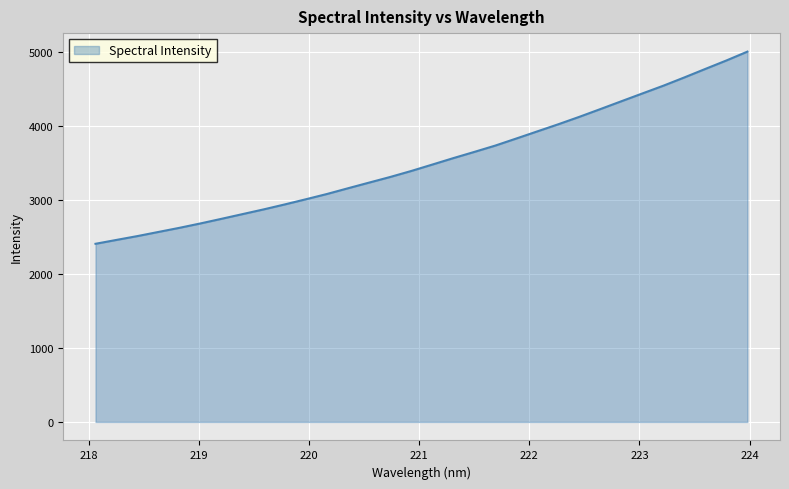

What is the difference between the maximum and minimum values?

2594.2